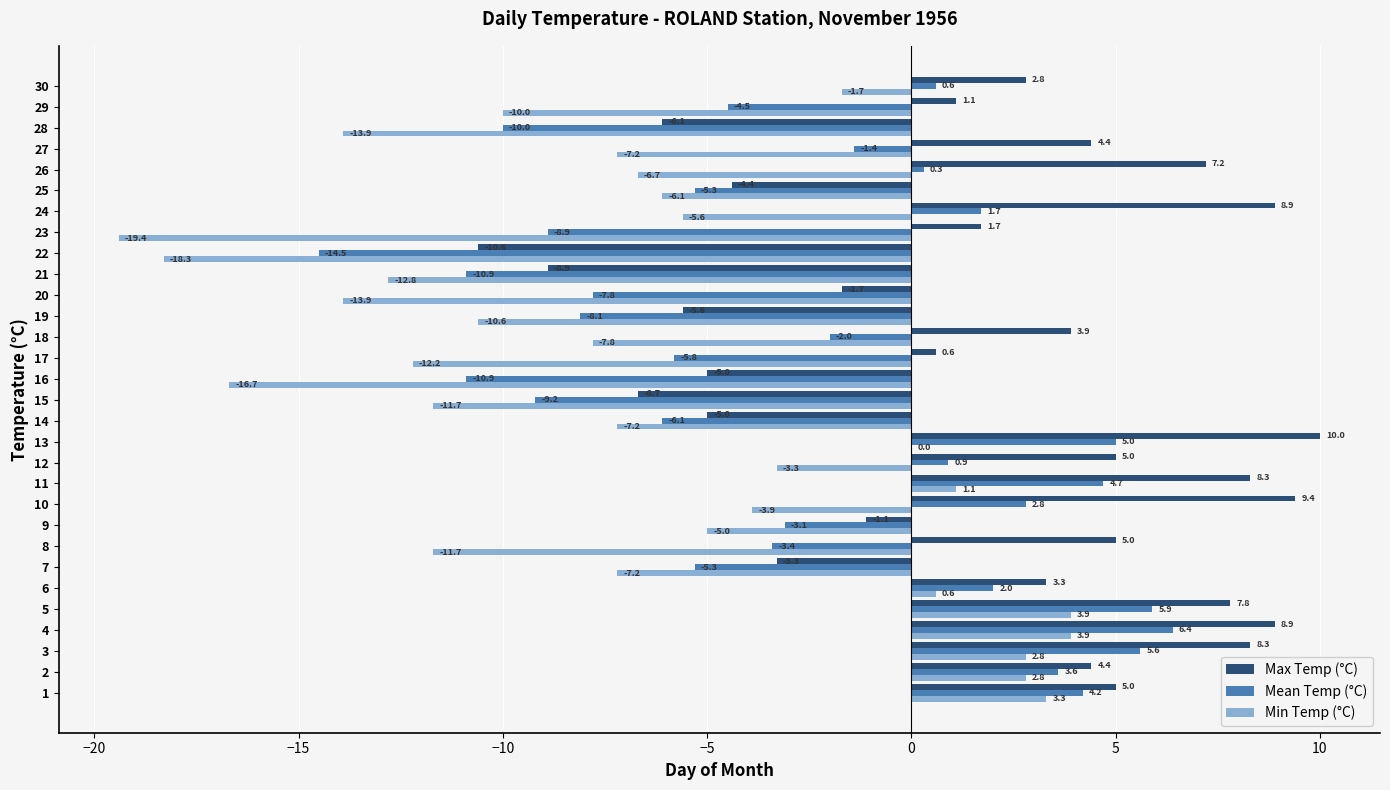

Read the Min Temp (°C) value at 19.

-10.6